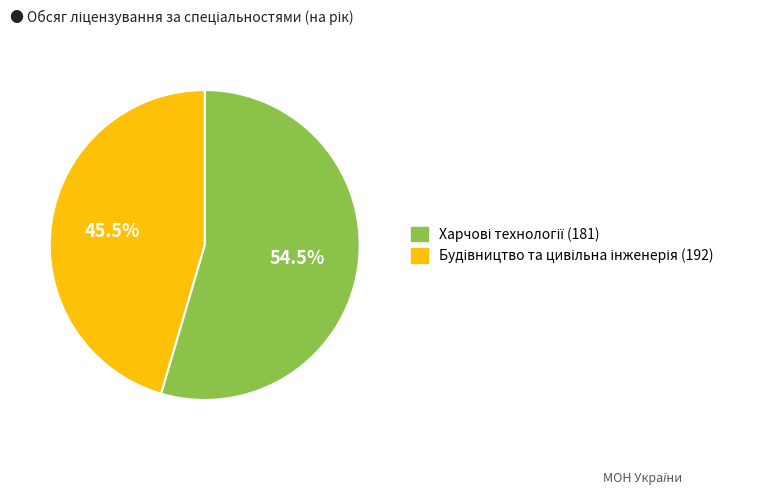

Count the number of slices in the pie.

2